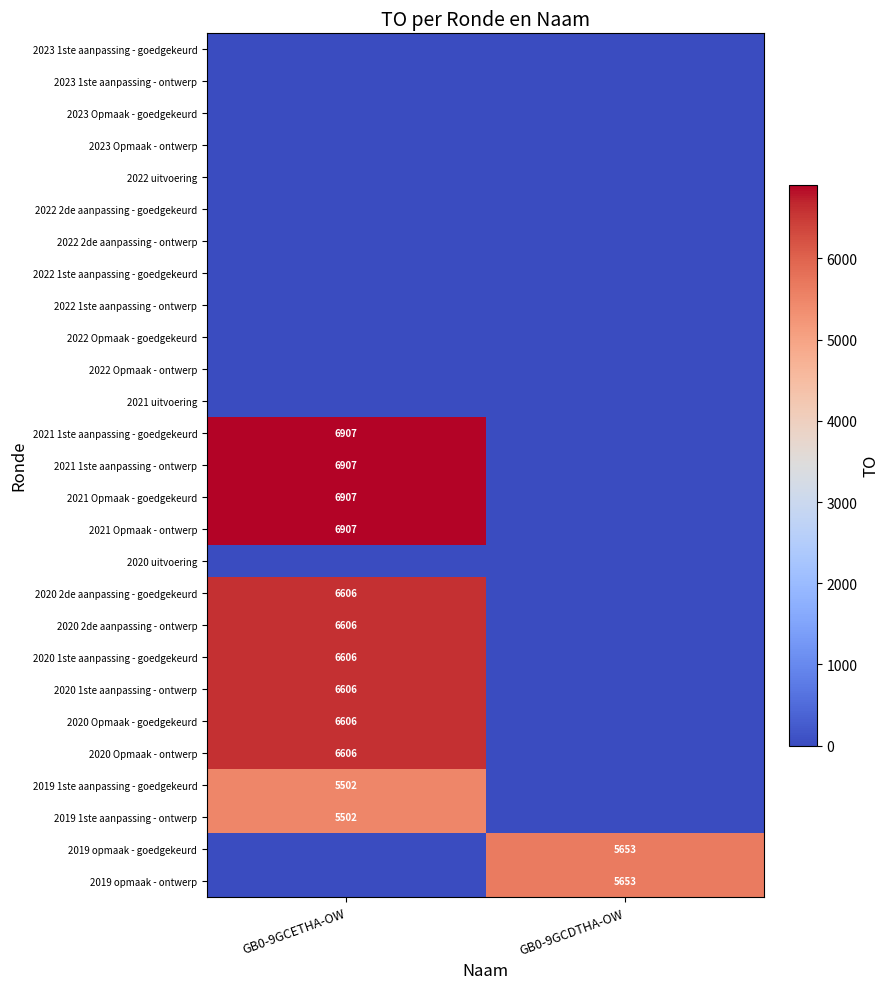

At which label does 2021 Opmaak - goedgekeurd reach its peak?

GB0-9GCETHA-OW